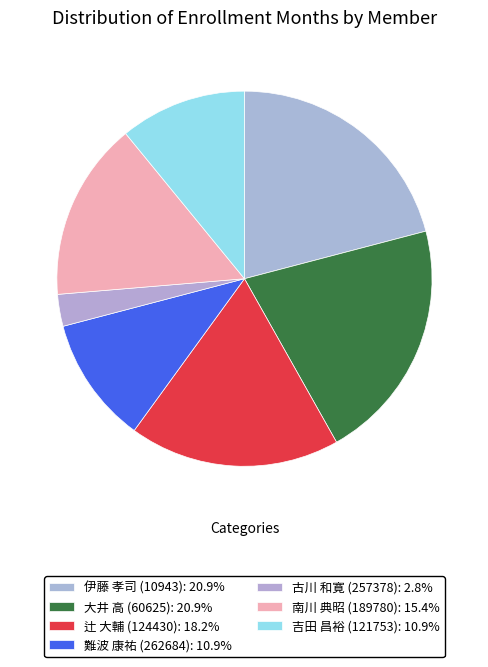

To the nearest percent, what is the average slice percentage?

14%